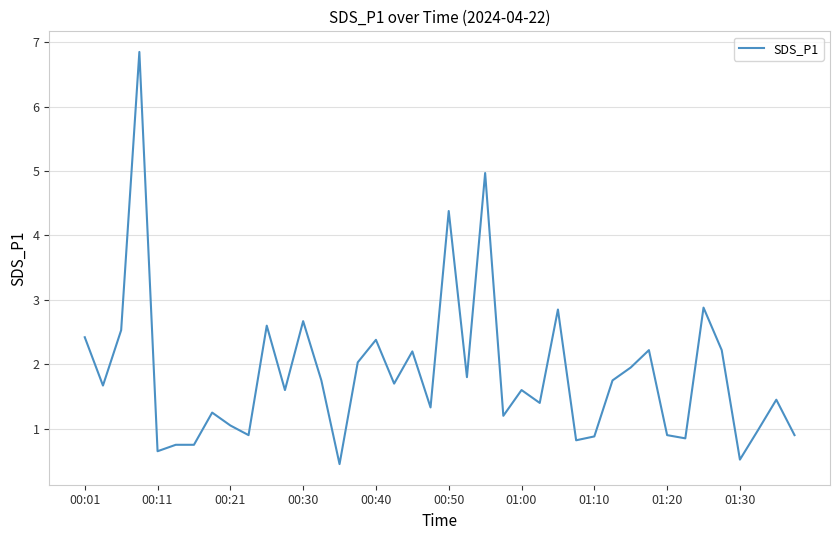

Does the chart display data point markers on the line(s)?

No